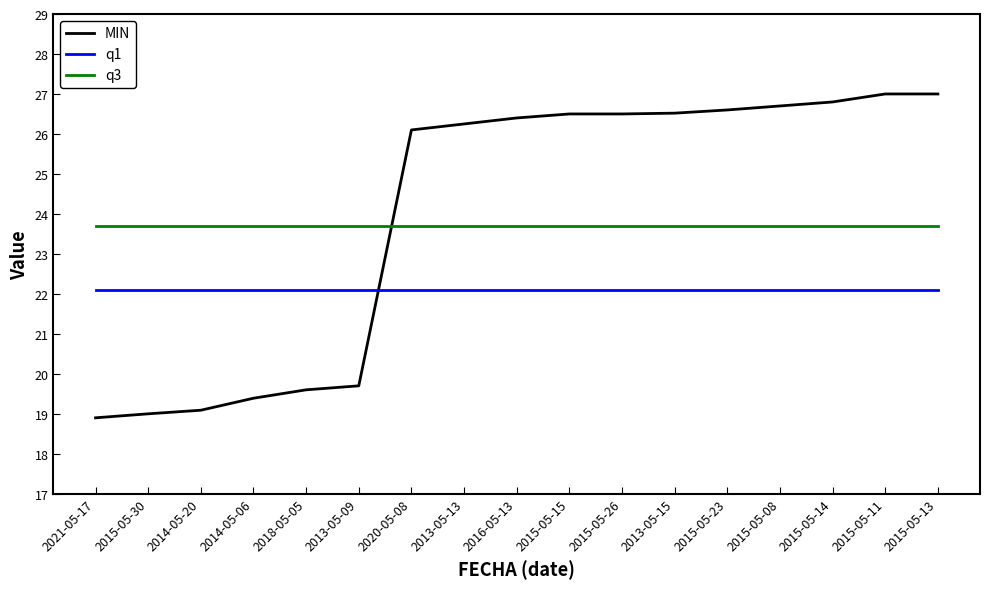

Which series has the largest total across all categories?

MIN